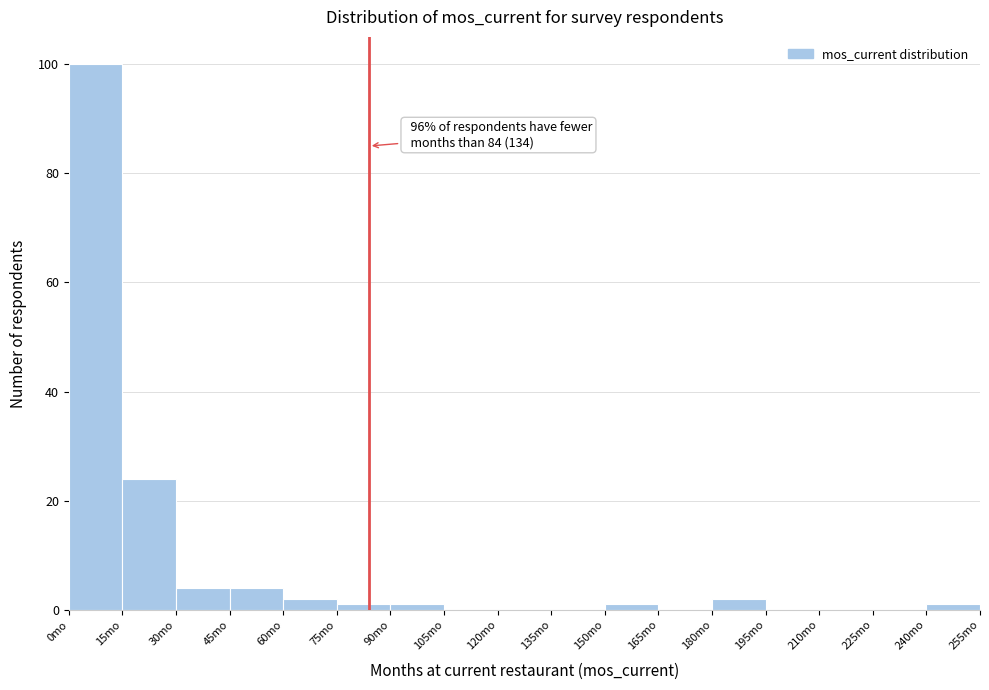

Over which range of the x-axis is the bar tallest?

0 to 15